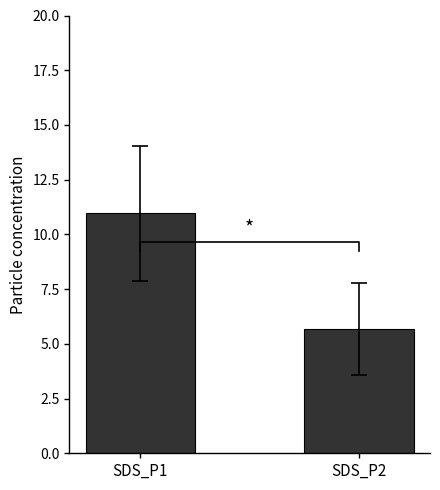

How many values are below 10?

1